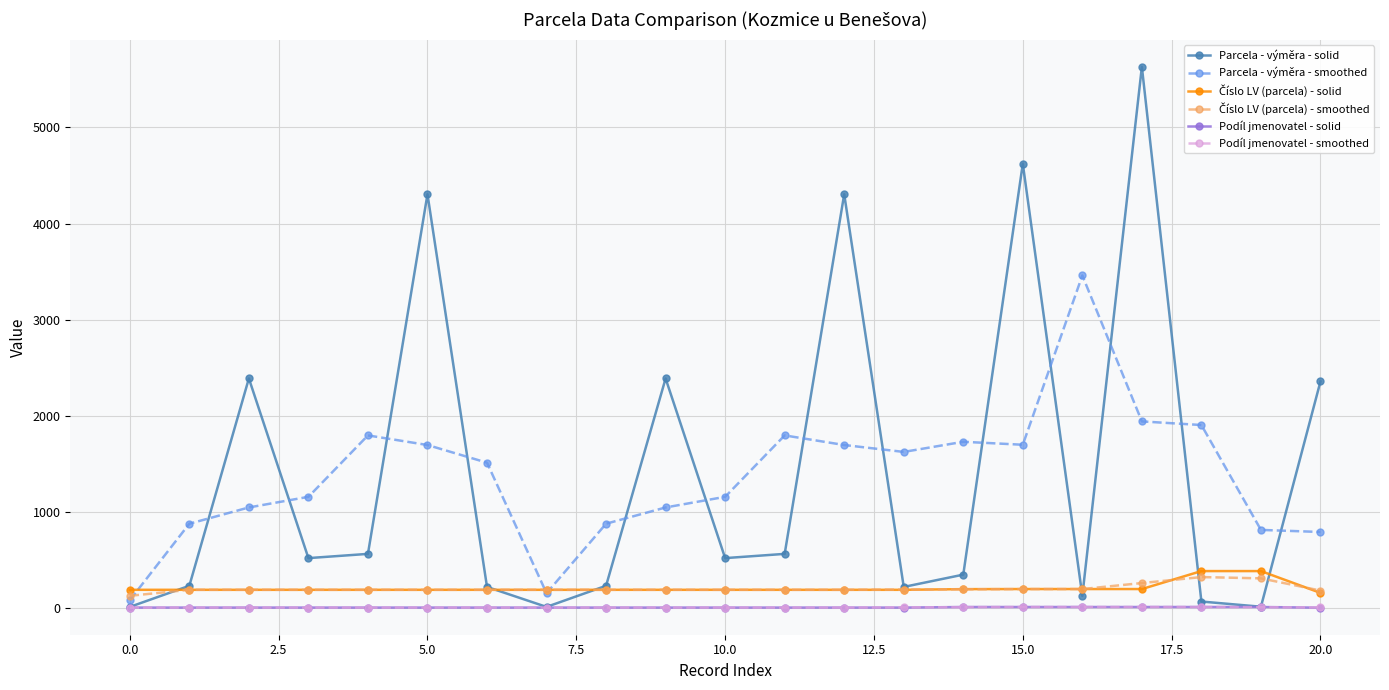

Which series has the largest range (max minus min)?

Parcela - výměra - solid